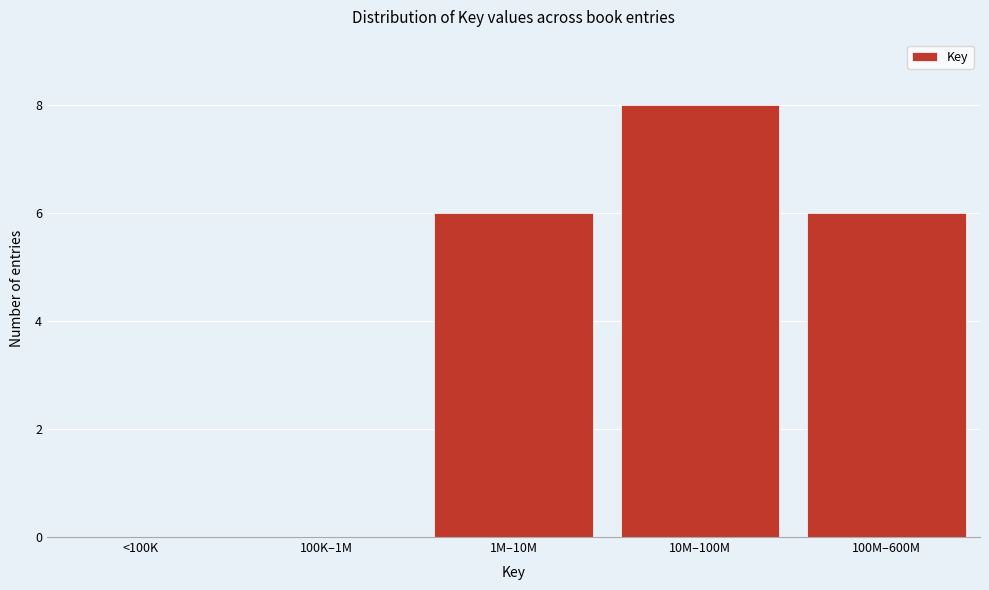

Reading left to right, what are all the values shown in this chart?

<100K=0	100K–1M=0	1M–10M=6	10M–100M=8	100M–600M=6